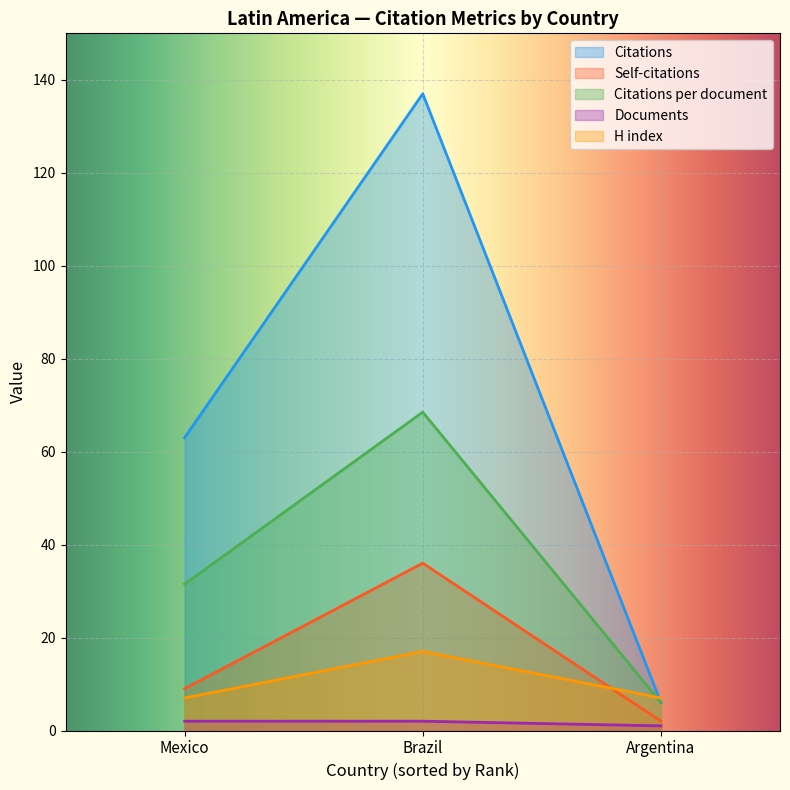

What is the sum of the Self-citations values at Brazil and Argentina?

38.0